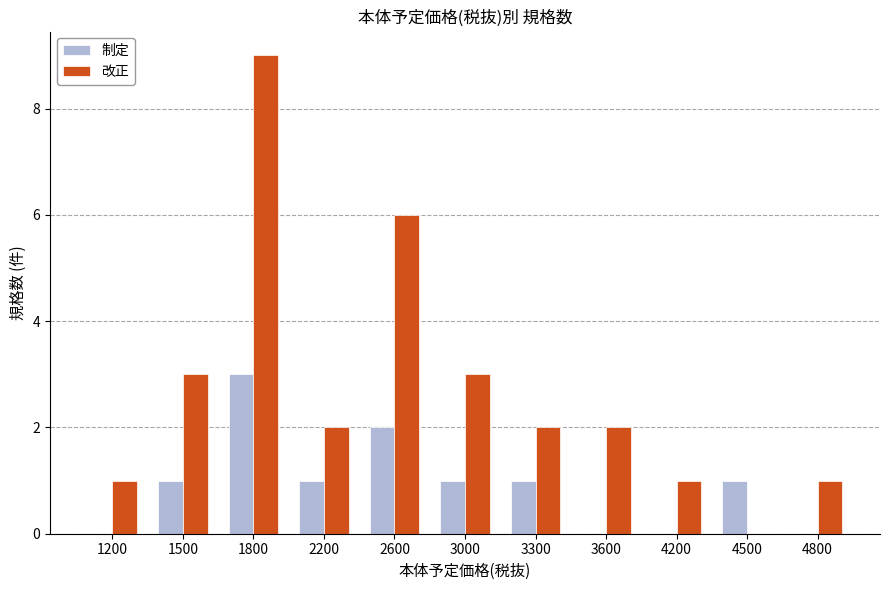

Between 3600 and 4800, which series saw the biggest shift?

改正